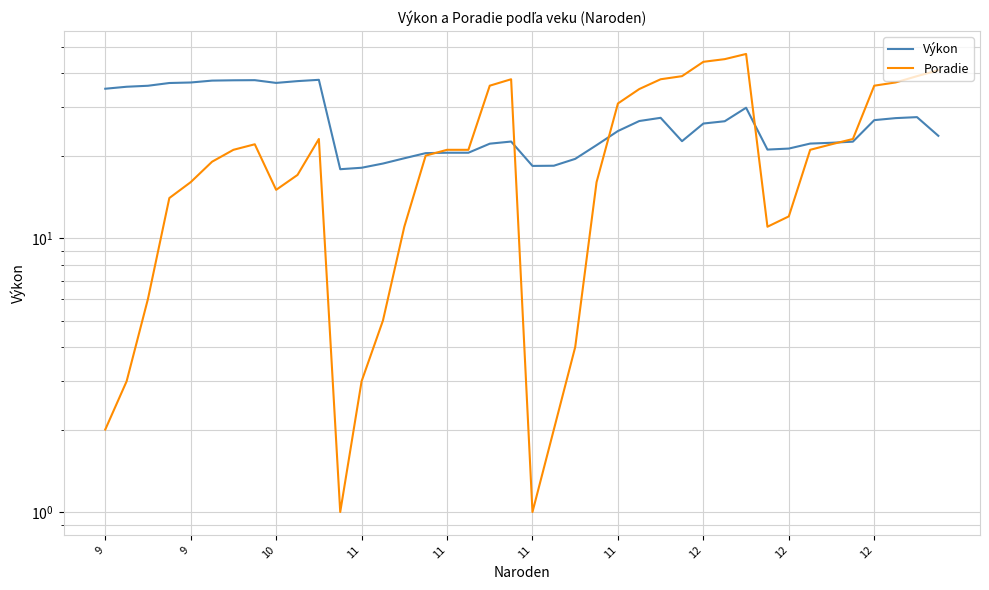

How many lines are shown in the chart?

2